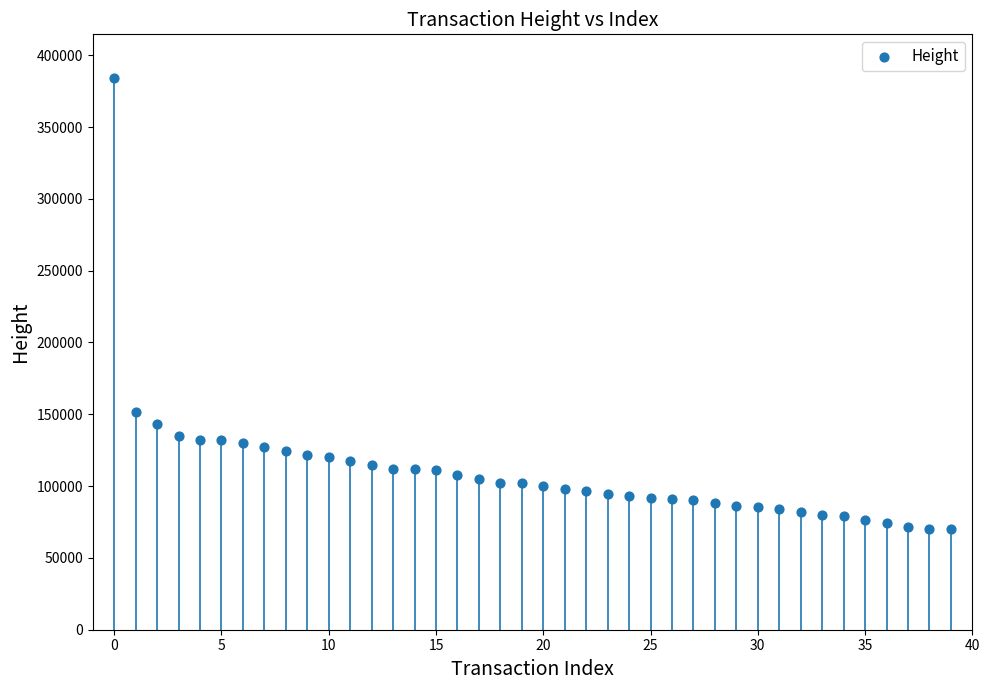

What Y value in the scatter plot is closest to 226829?

151828